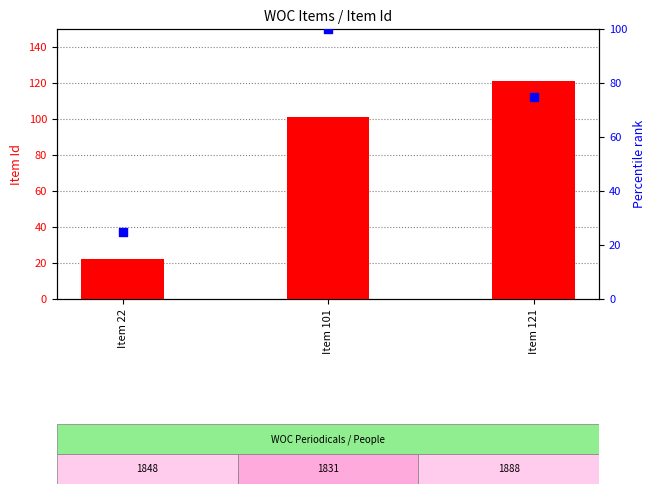

Which series reaches the maximum Y coordinate?

Item Id